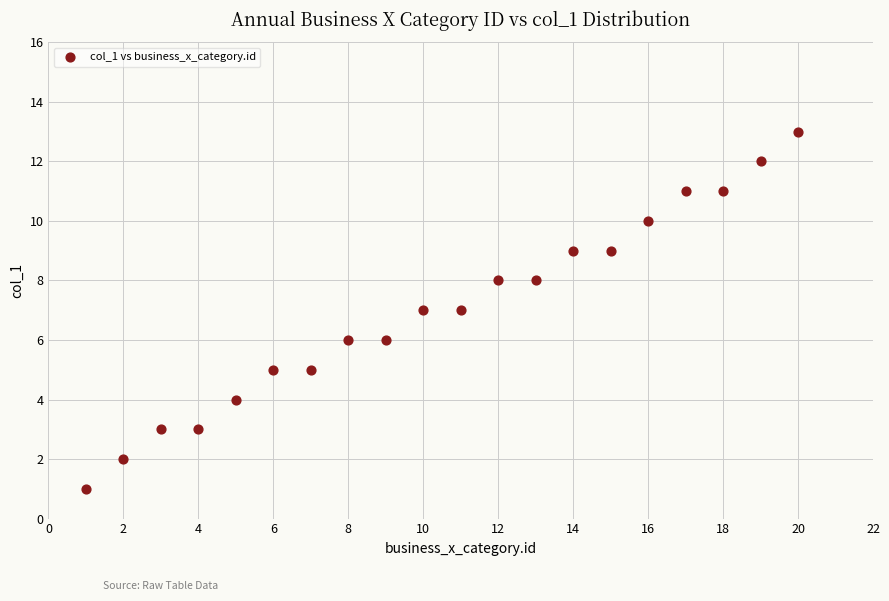

What is the range of X values (max minus min)?

19